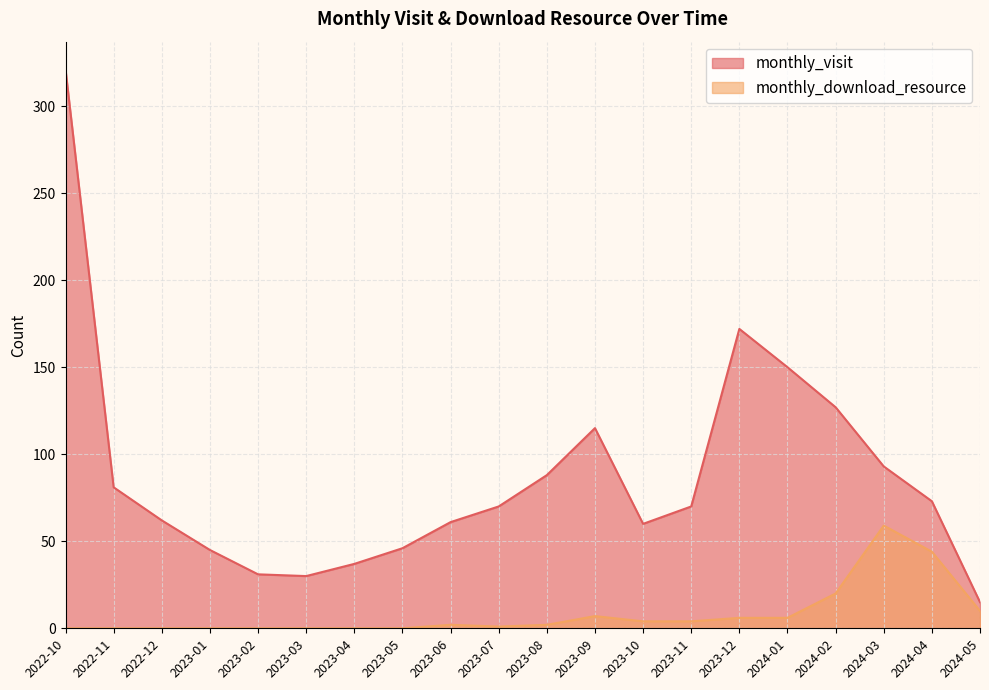

Reading right to left, extract all data points from this chart.

monthly_visit: 2024-05=15	2024-04=73	2024-03=93	2024-02=127	2024-01=150	2023-12=172	2023-11=70	2023-10=60	2023-09=115	2023-08=88	2023-07=70	2023-06=61	2023-05=46	2023-04=37	2023-03=30	2023-02=31	2023-01=45	2022-12=62	2022-11=81	2022-10=321
monthly_download_resource: 2024-05=10	2024-04=44	2024-03=59	2024-02=20	2024-01=6	2023-12=6	2023-11=4	2023-10=4	2023-09=7	2023-08=2	2023-07=1	2023-06=2	2023-05=0	2023-04=0	2023-03=0	2023-02=0	2023-01=0	2022-12=0	2022-11=0	2022-10=0